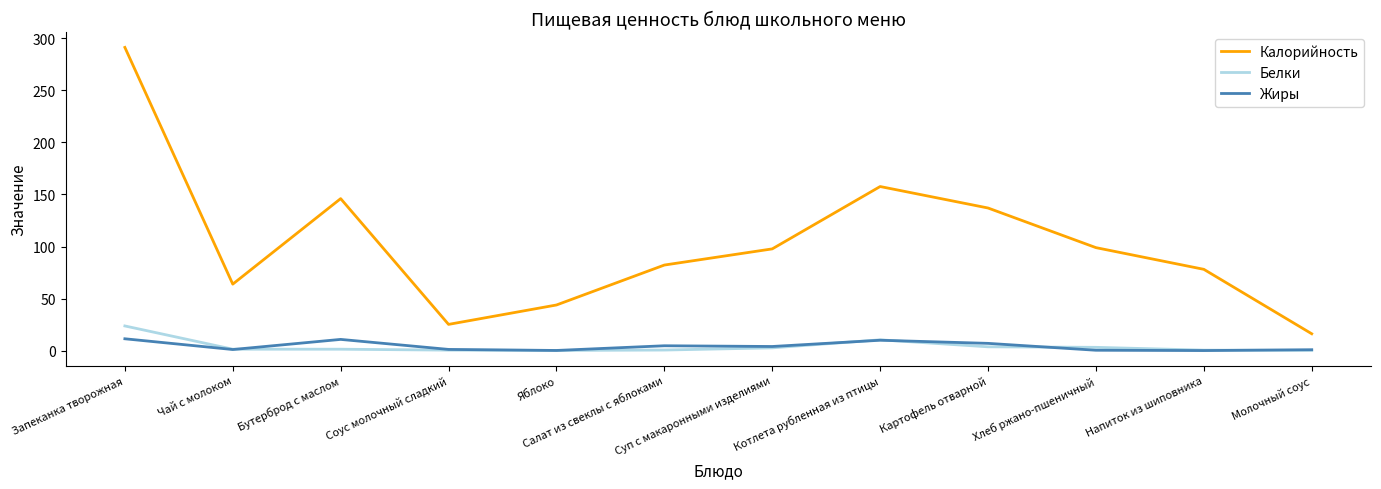

What is the approximate value of Белки at Молочный соус?

0.5